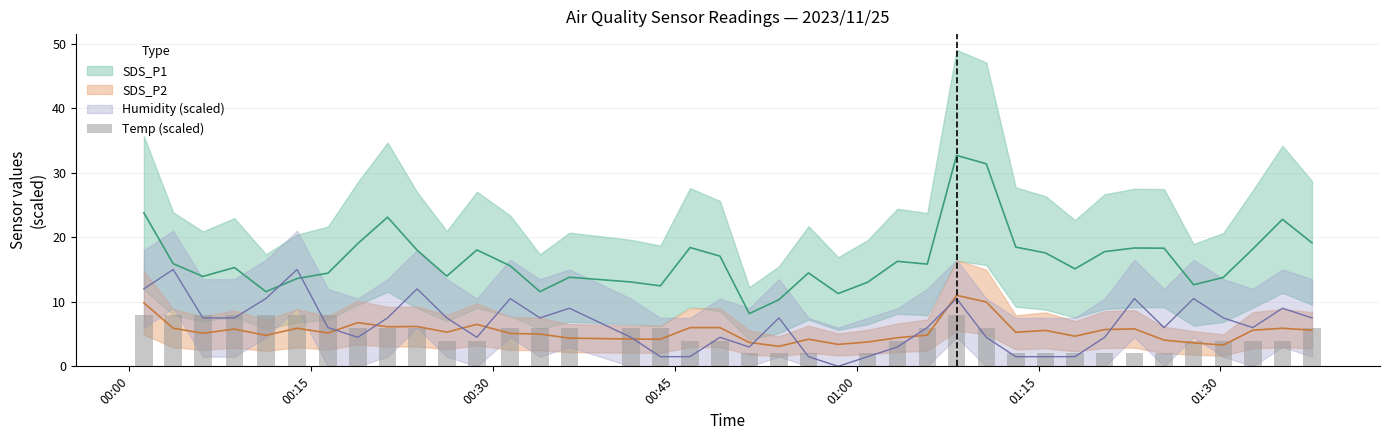

True or false: the data shows 2.1 at 15.

False